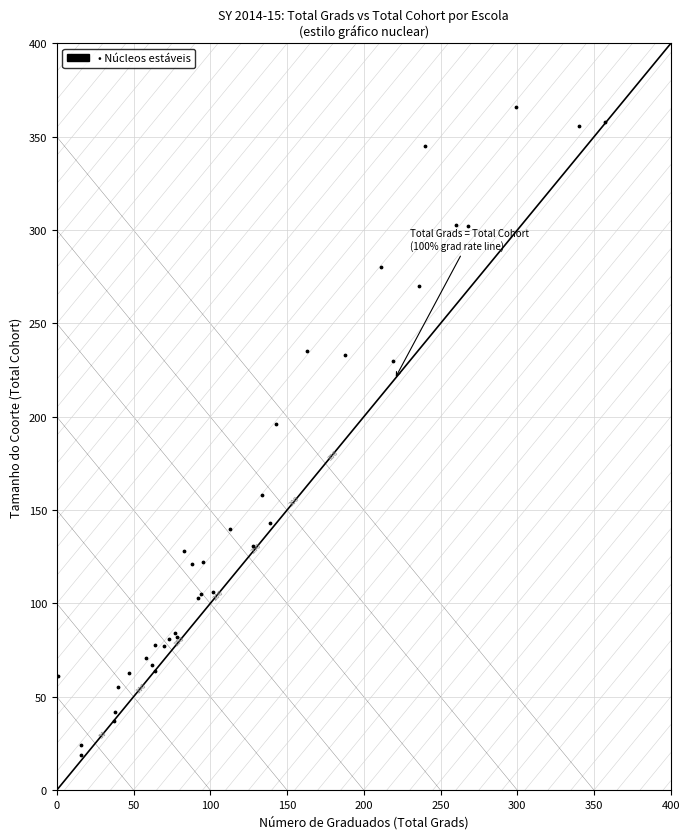

What Y value in the scatter plot is closest to 192?

196